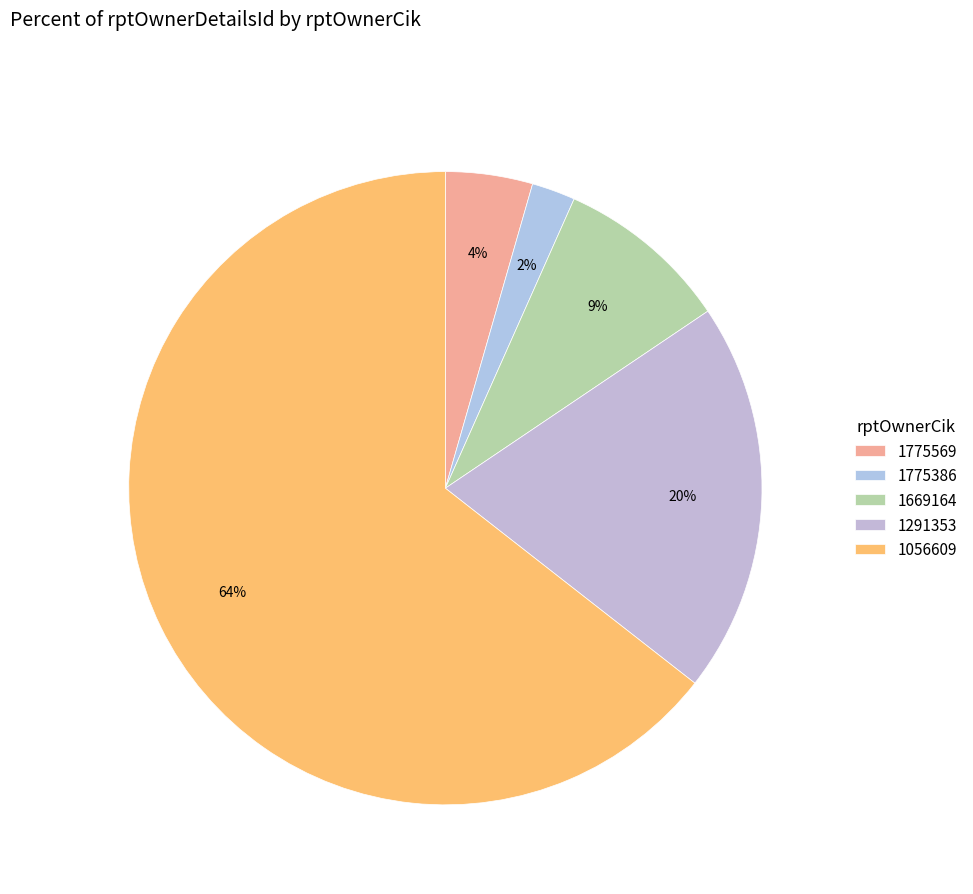

Is it true that 1291353 is 20% of the pie?

True